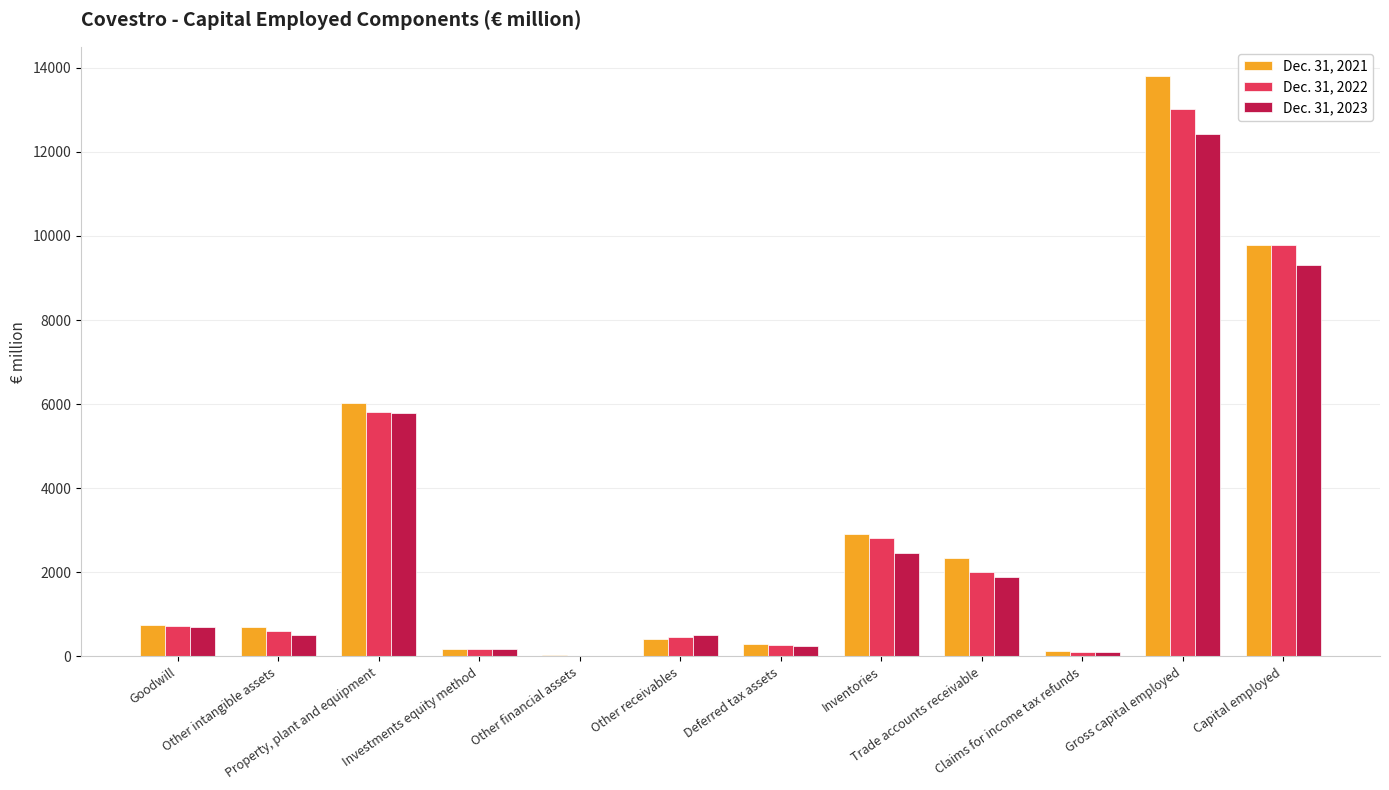

At which label does Dec. 31, 2023 first exceed 711?

Property, plant and equipment